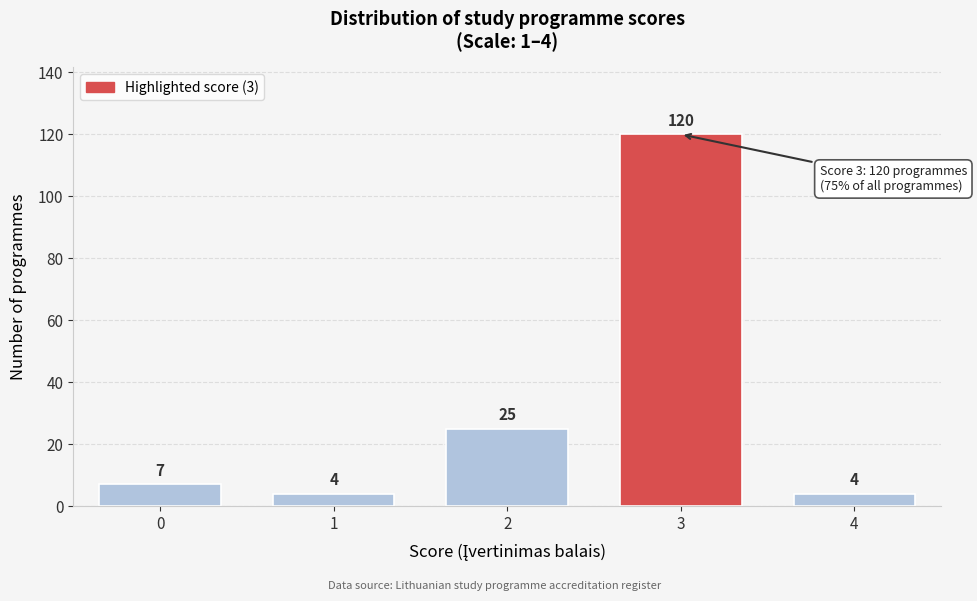

Reading right to left, extract all data points from this chart.

4	120	25	4	7